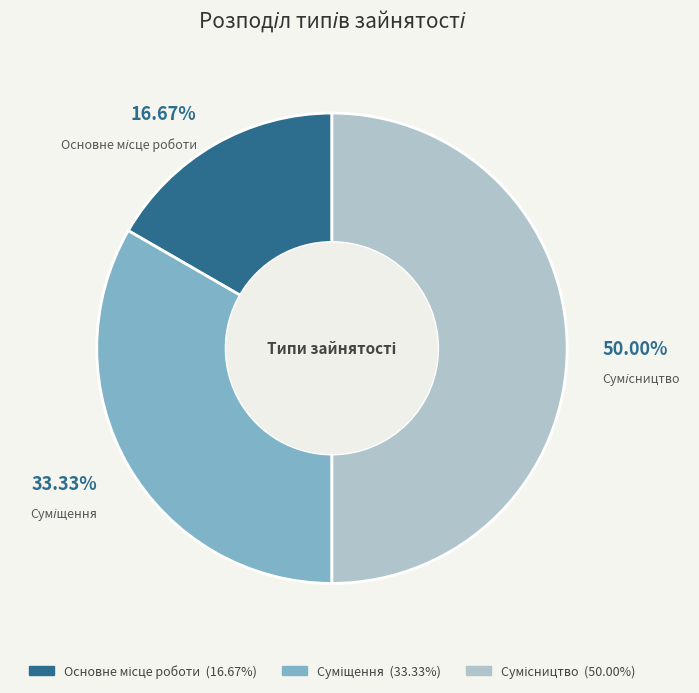

To the nearest percent, what is the average slice percentage?

33%